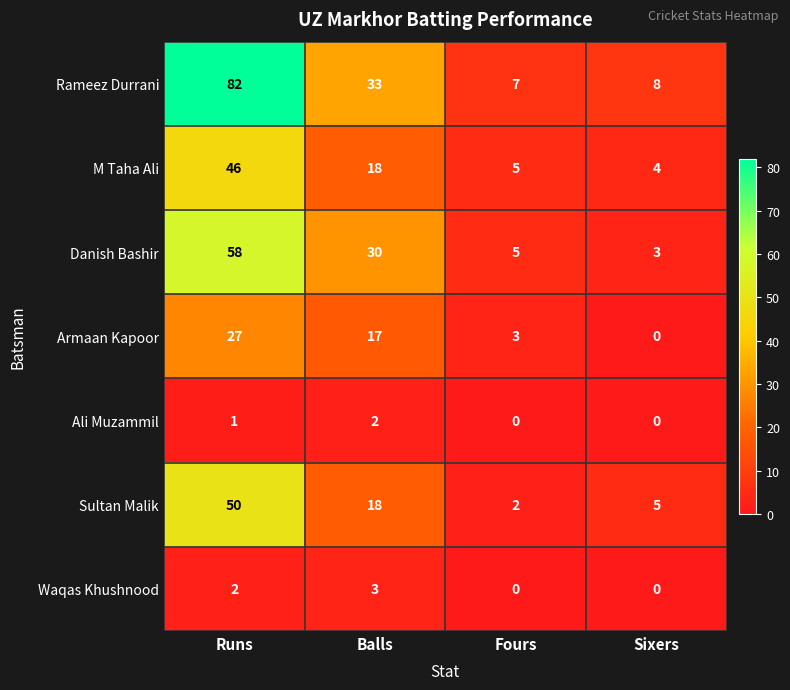

List the series in order of their peak value, highest first.

Rameez Durrani, Danish Bashir, Sultan Malik, M Taha Ali, Armaan Kapoor, Waqas Khushnood, Ali Muzammil